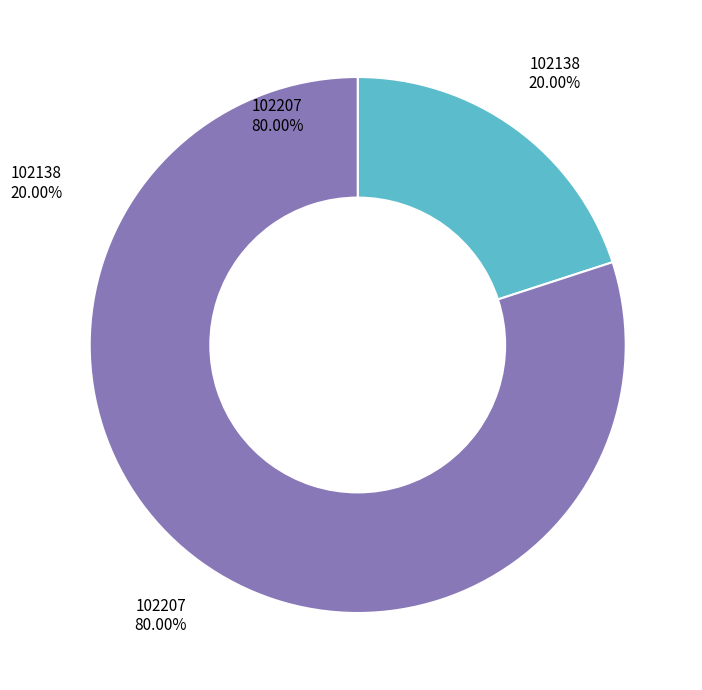

What is the largest slice in the pie chart?

102207